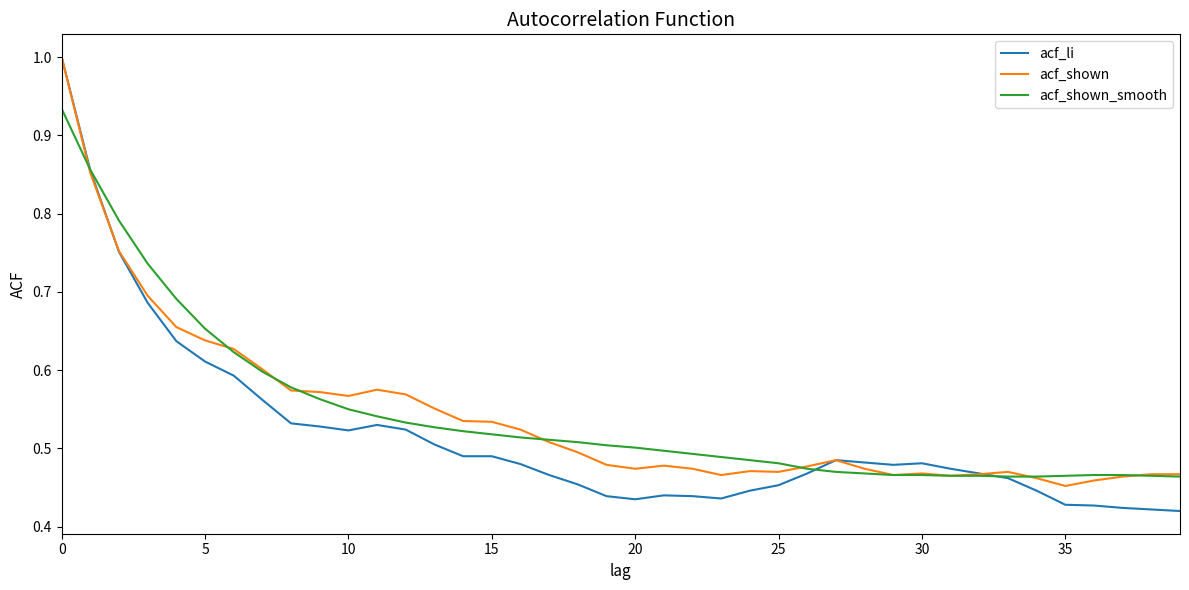

What is the maximum value shown in the chart?

1.0